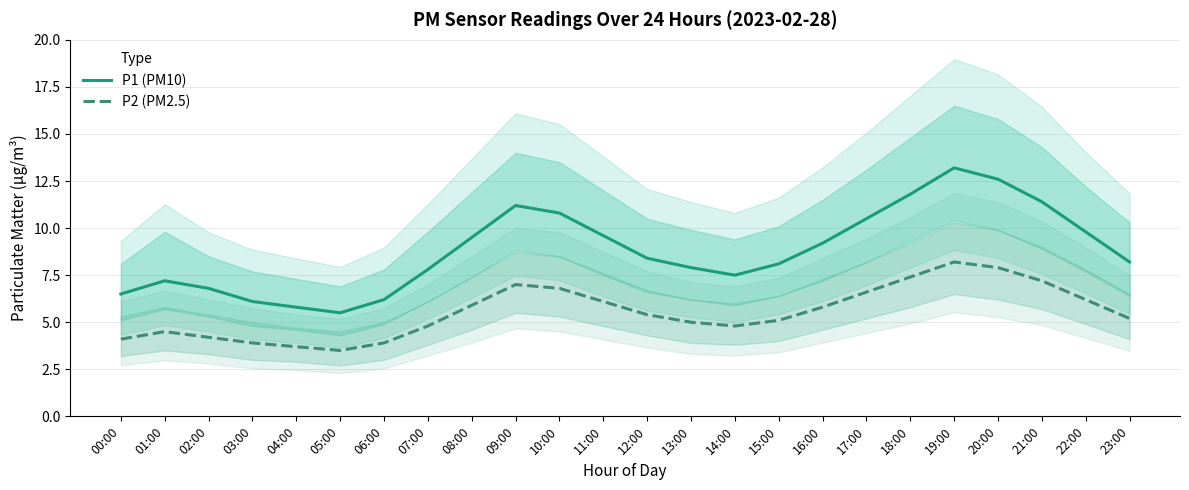

At which category does P2 (PM2.5) reach its first local peak?

01:00